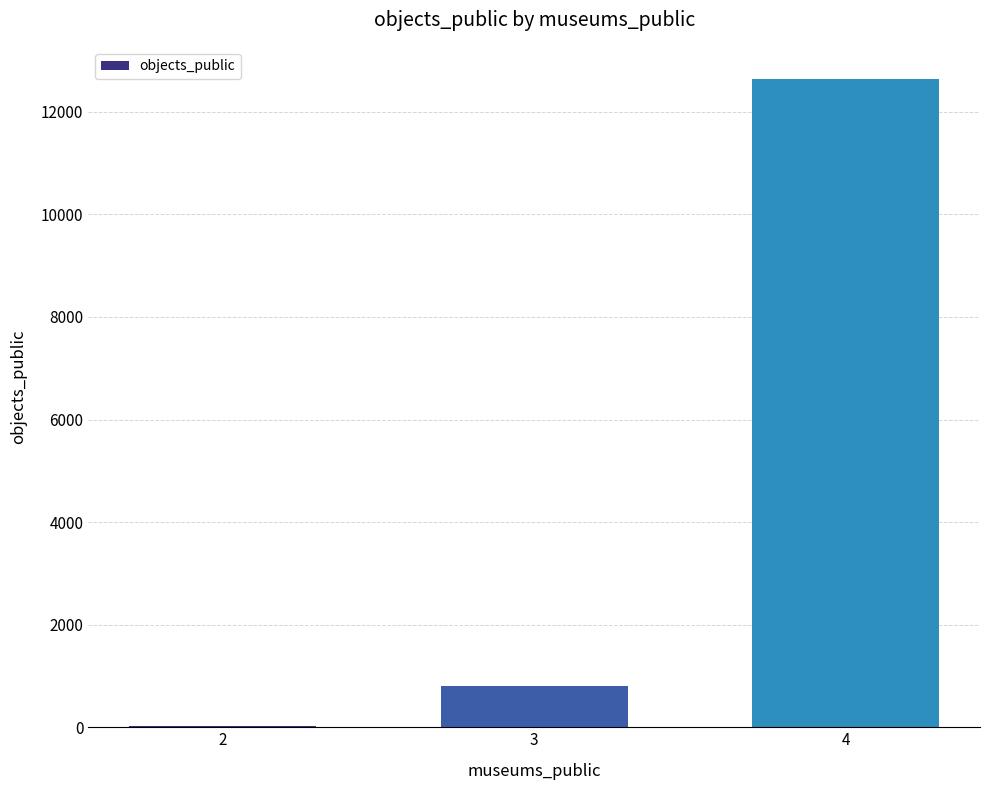

What is the ratio of the value at 4 to the value at 3?

15.6